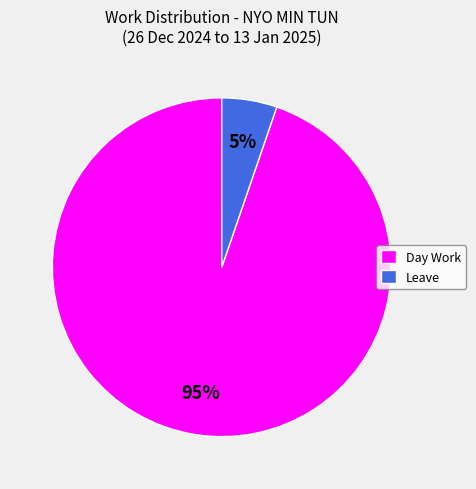

Rank the categories by value from lowest to highest.

Leave, Day Work